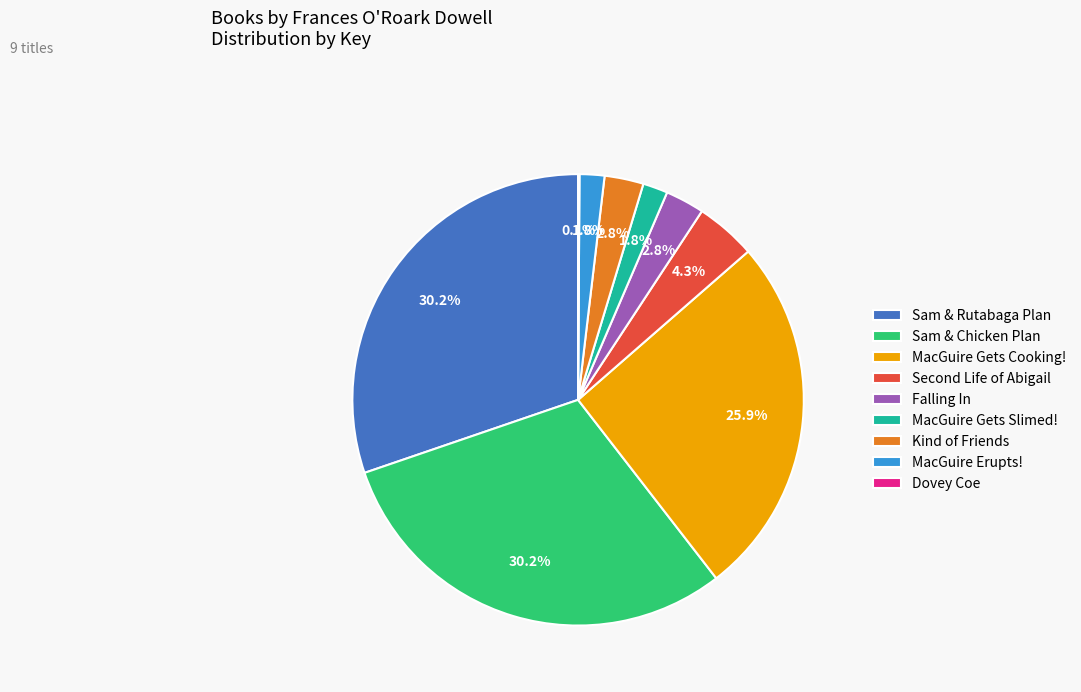

Which has a higher value, MacGuire Gets Cooking! or Falling In?

MacGuire Gets Cooking!